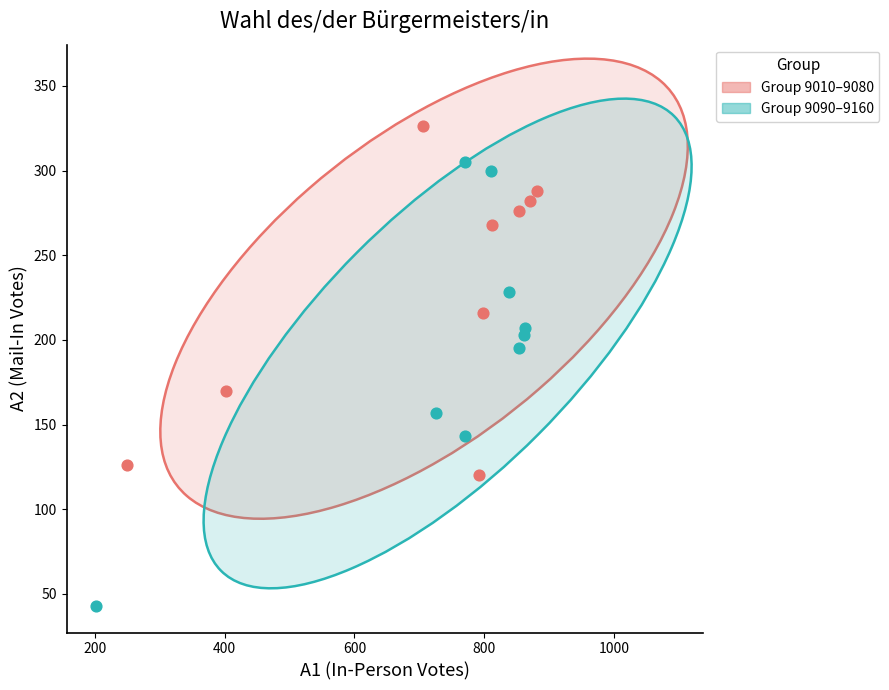

Which series has the widest spread of Y values?

Group 9090–9160